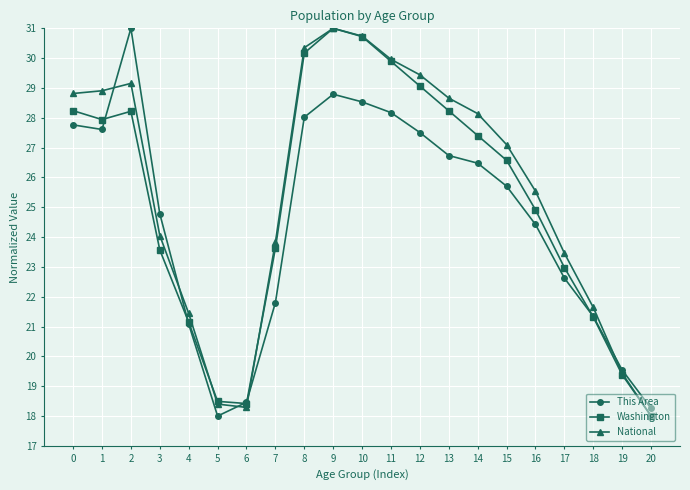

Count the number of categories in the chart.

21